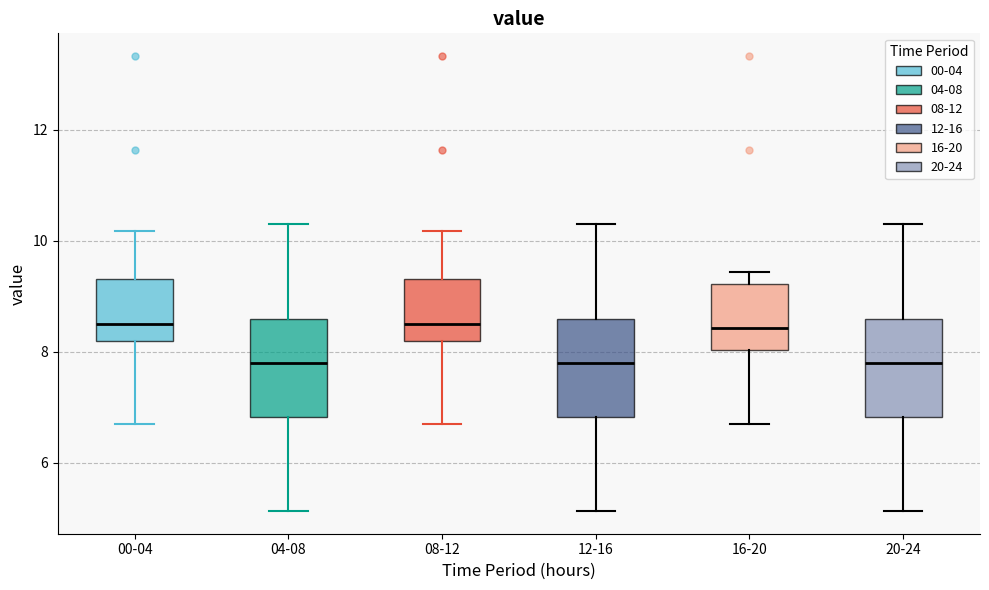

Reading left to right, read every box against the y-axis: the position of its median line, the range the box covers, and the ends of its whiskers. The values are not printed on the chart, so give them approximately, as read against the axis.

00-04: median 8.6, box 8.2 to 9.4, whiskers 6.8 to 10.2
04-08: median 7.8, box 6.8 to 8.6, whiskers 5.2 to 10.4
08-12: median 8.6, box 8.2 to 9.4, whiskers 6.8 to 10.2
12-16: median 7.8, box 6.8 to 8.6, whiskers 5.2 to 10.4
16-20: median 8.4, box 8.0 to 9.2, whiskers 6.8 to 9.4
20-24: median 7.8, box 6.8 to 8.6, whiskers 5.2 to 10.4